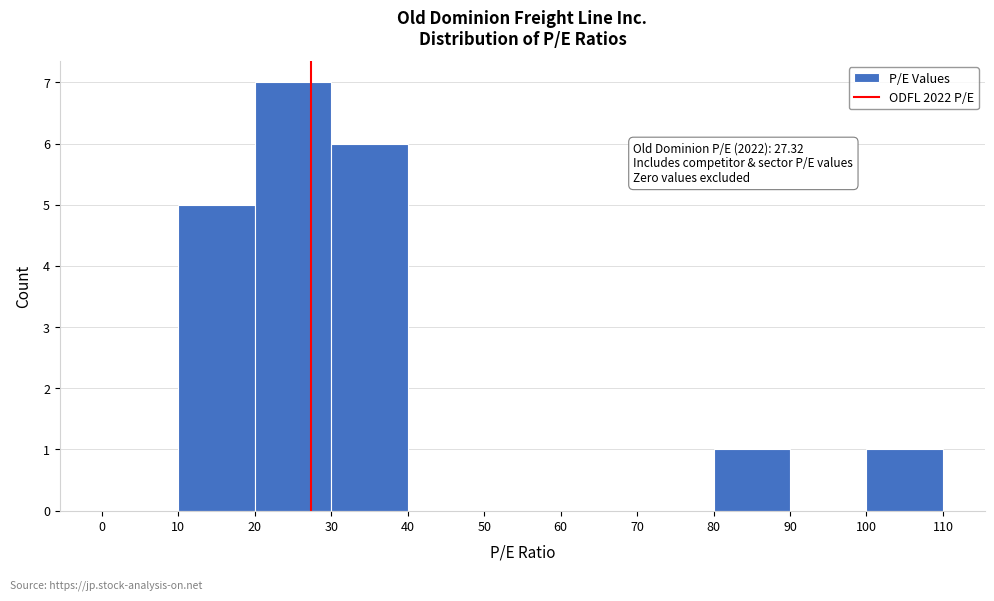

Which range on the x-axis has the tallest bar?

20 to 30